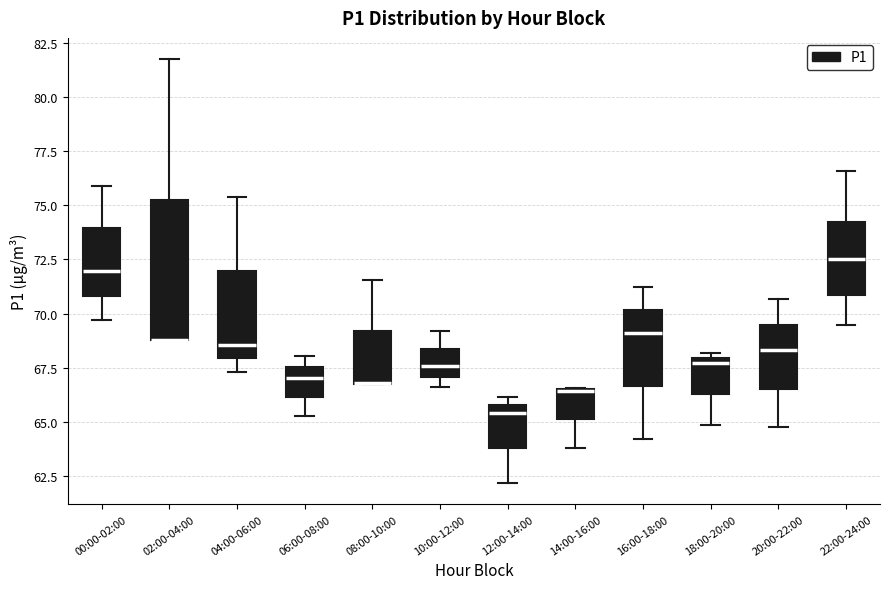

Comparing the boxes themselves (not the whiskers), which one is the tallest?

02:00-04:00